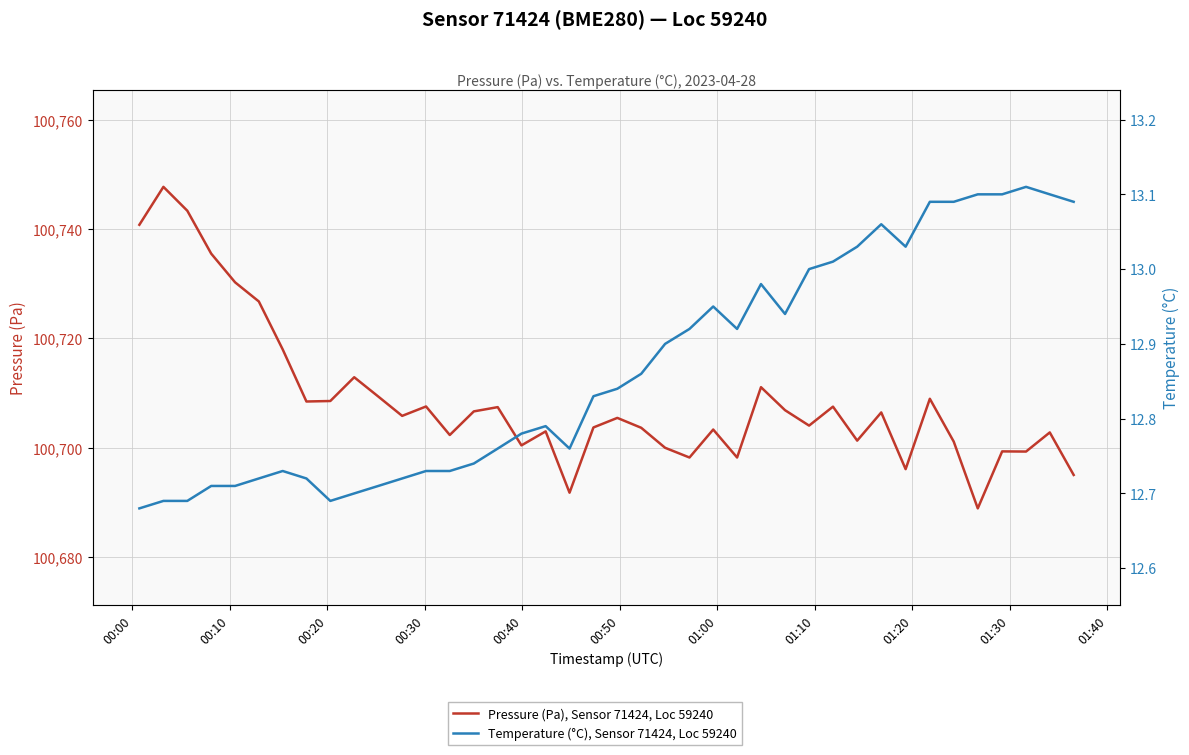

What is the value of the Temperature (°C), Sensor 71424, Loc 59240 point at the 1st from the left?

12.7